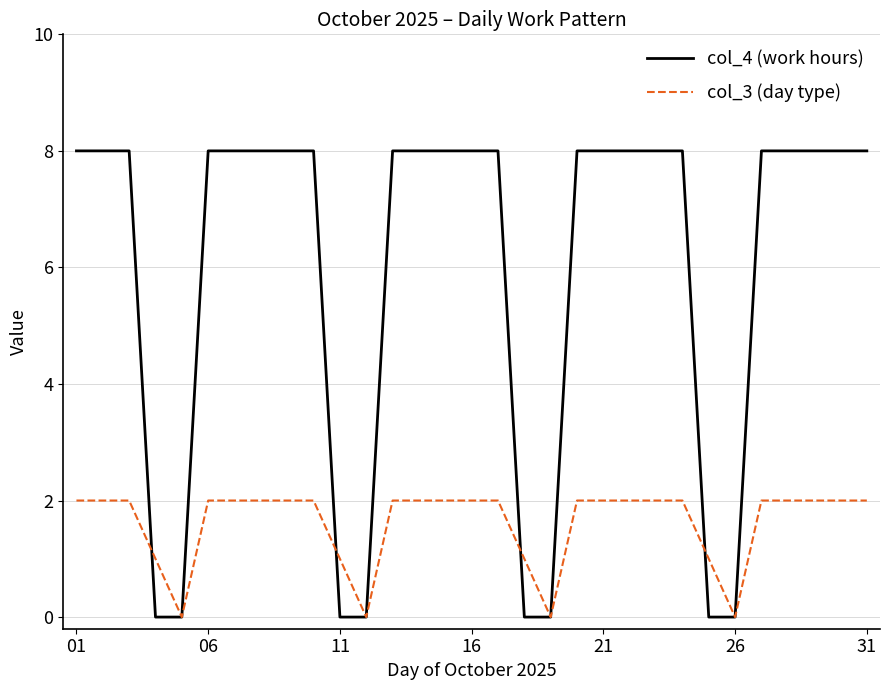

What are all the series names shown in the legend?

col_4 (work hours), col_3 (day type)